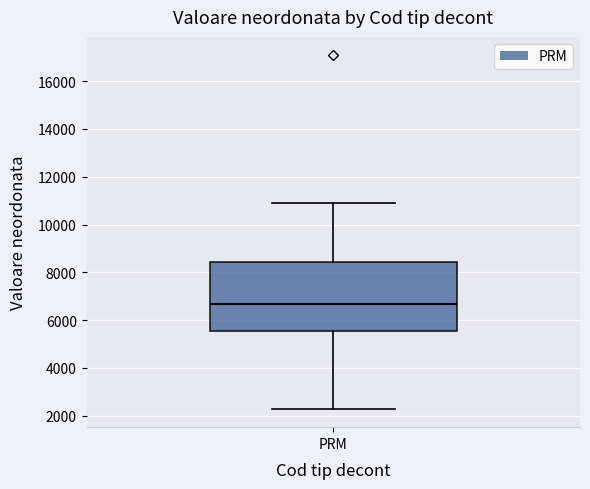

Transcribe this box plot: give where the median line is, the range the box spans, and where the two whiskers end, as read against the y-axis. The values are not printed on the chart, so give them approximately, as read against the axis.

median 6600, box 5600 to 8400, whiskers 2200 to 11000